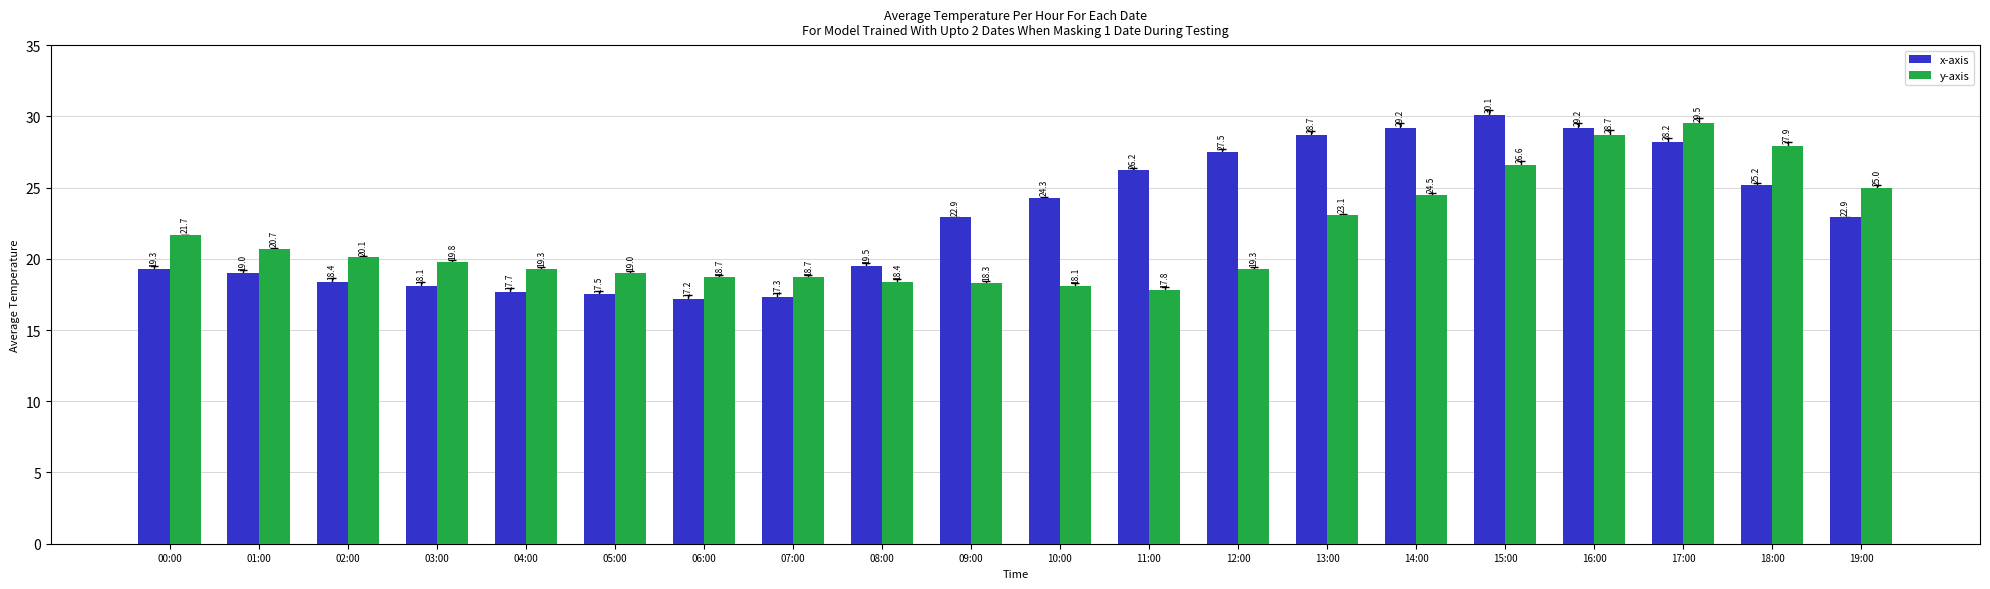

What is the maximum value for x-axis?

30.1